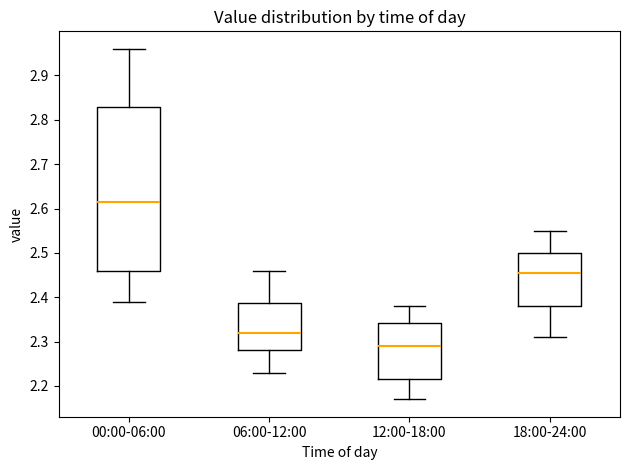

Reading left to right, read every box against the y-axis: the position of its median line, the range the box covers, and the ends of its whiskers. The values are not printed on the chart, so give them approximately, as read against the axis.

00:00-06:00: median 2.62, box 2.46 to 2.83, whiskers 2.39 to 2.96
06:00-12:00: median 2.32, box 2.28 to 2.39, whiskers 2.23 to 2.46
12:00-18:00: median 2.29, box 2.22 to 2.34, whiskers 2.17 to 2.38
18:00-24:00: median 2.46, box 2.38 to 2.50, whiskers 2.31 to 2.55